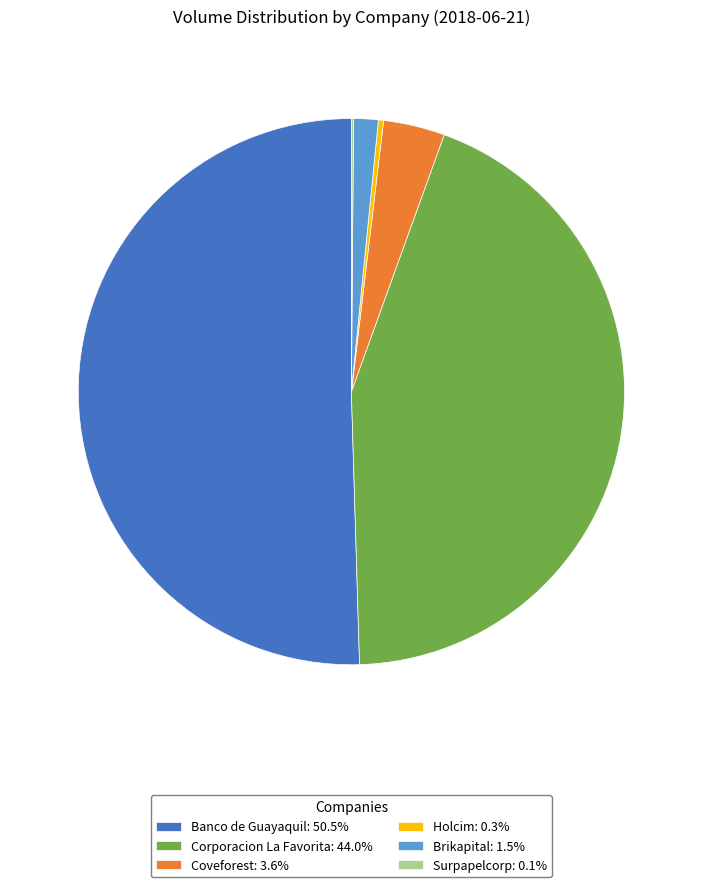

Which category has the biggest portion of the pie?

Banco de Guayaquil